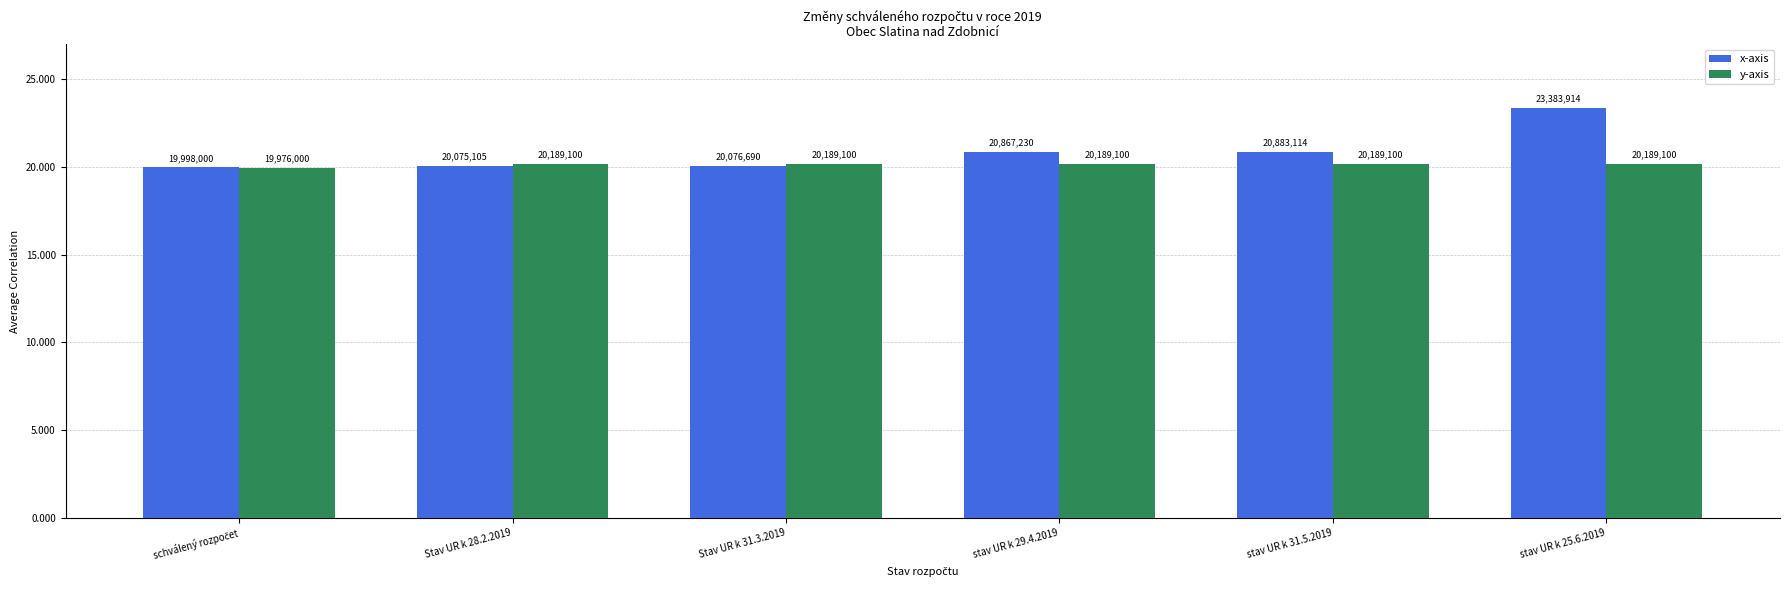

What is the maximum value shown in the chart?

23383914